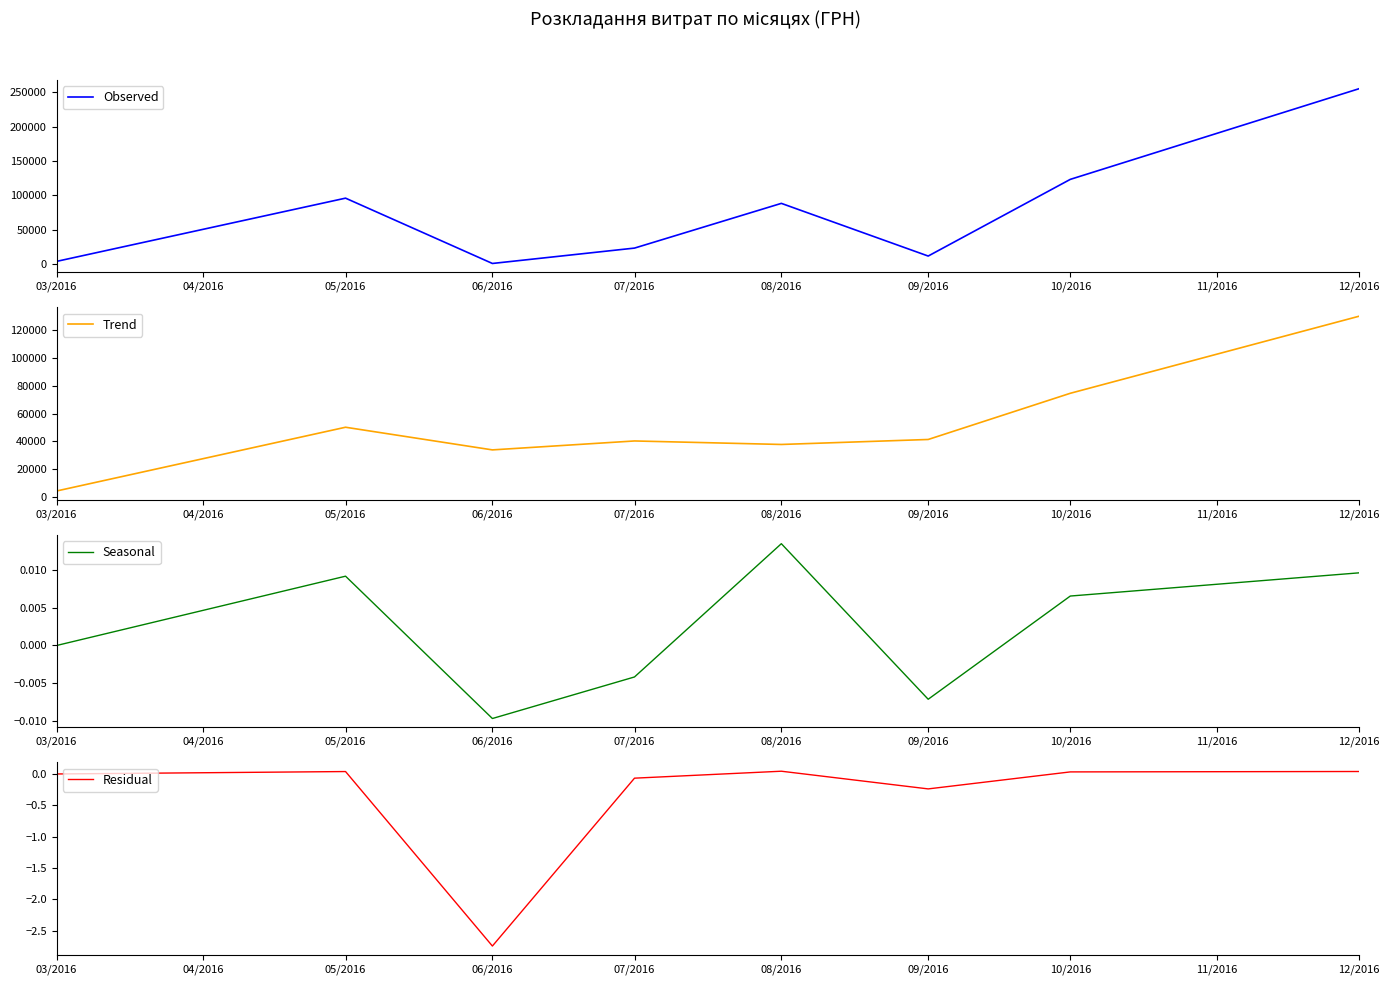

Does the chart have visible grid lines?

No